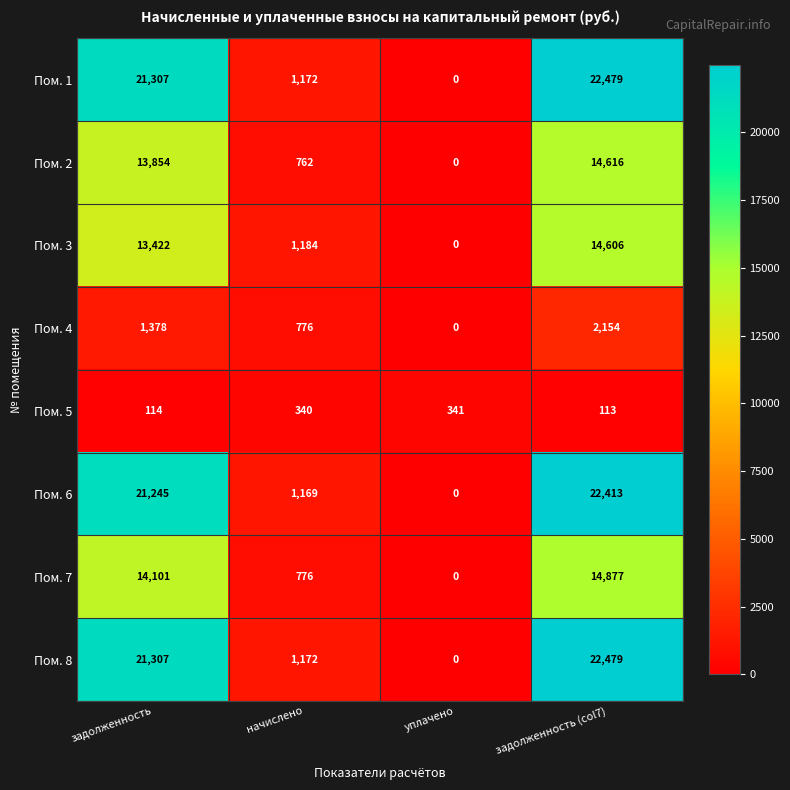

Is the value of Пом. 5 at задолженность (col7) greater than the value of Пом. 6 at начислено?

No